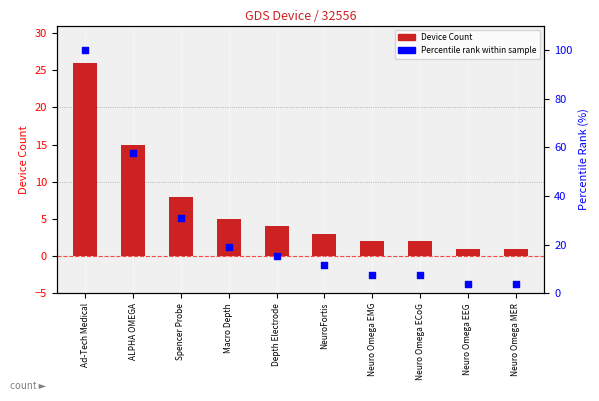

At which category is the sum across all series the highest?

Ad-Tech Medical